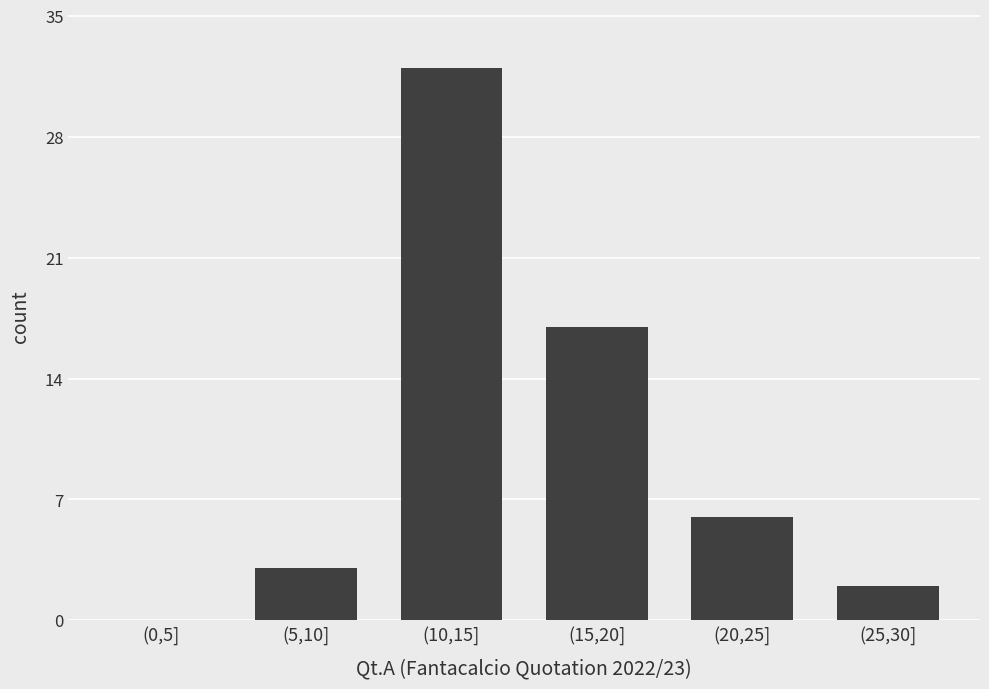

Reading left to right, transcribe all the data shown in this chart.

(0,5]=0	(5,10]=3	(10,15]=32	(15,20]=17	(20,25]=6	(25,30]=2